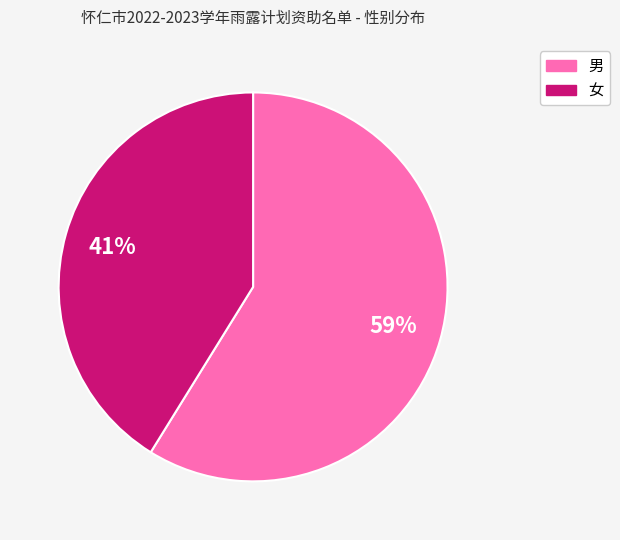

To the nearest percent, what portion does 男 represent?

59%